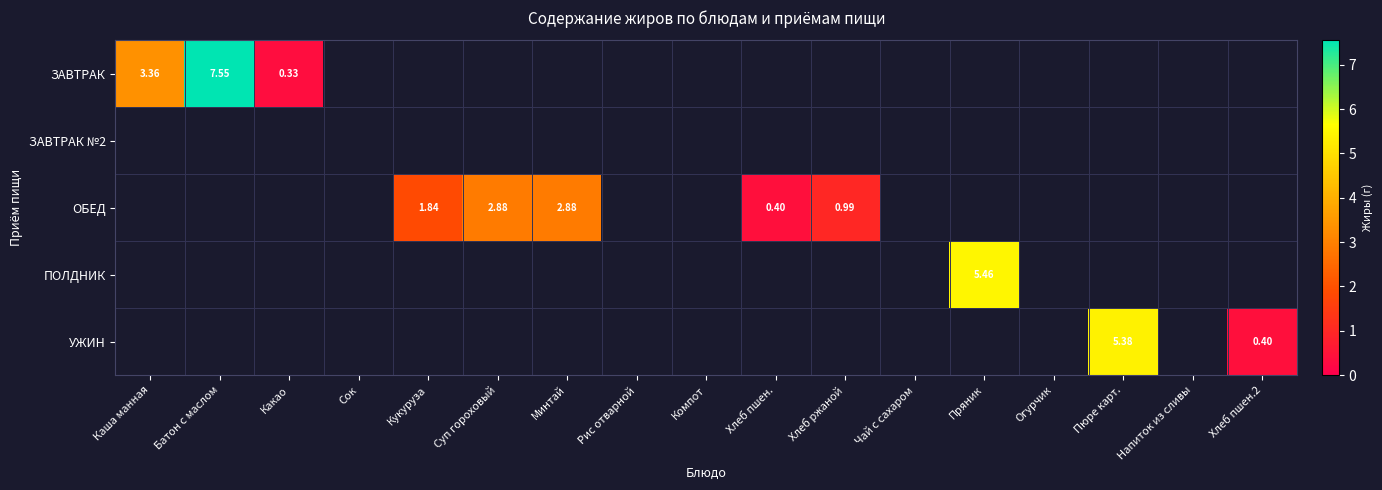

What is the greatest value displayed?

7.5